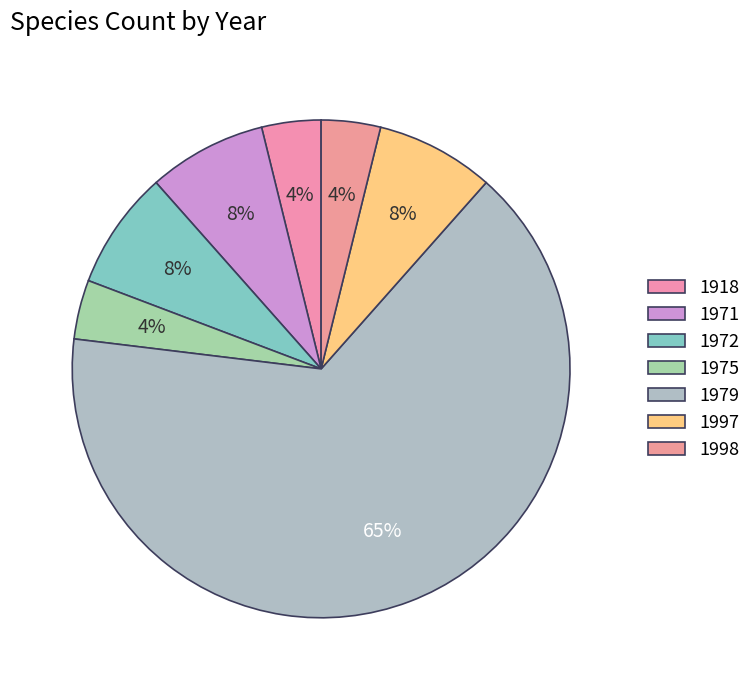

Which slice is the smallest?

1918